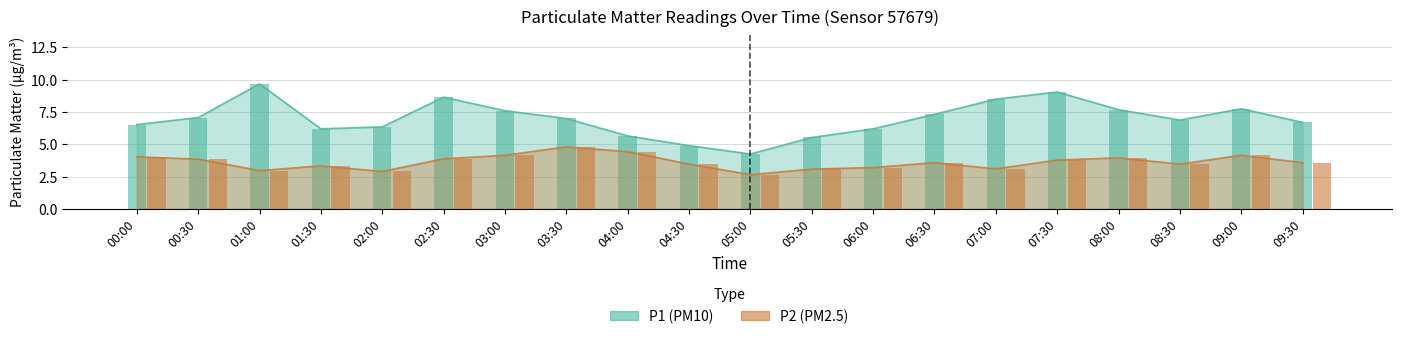

How many bars are there in total?

40